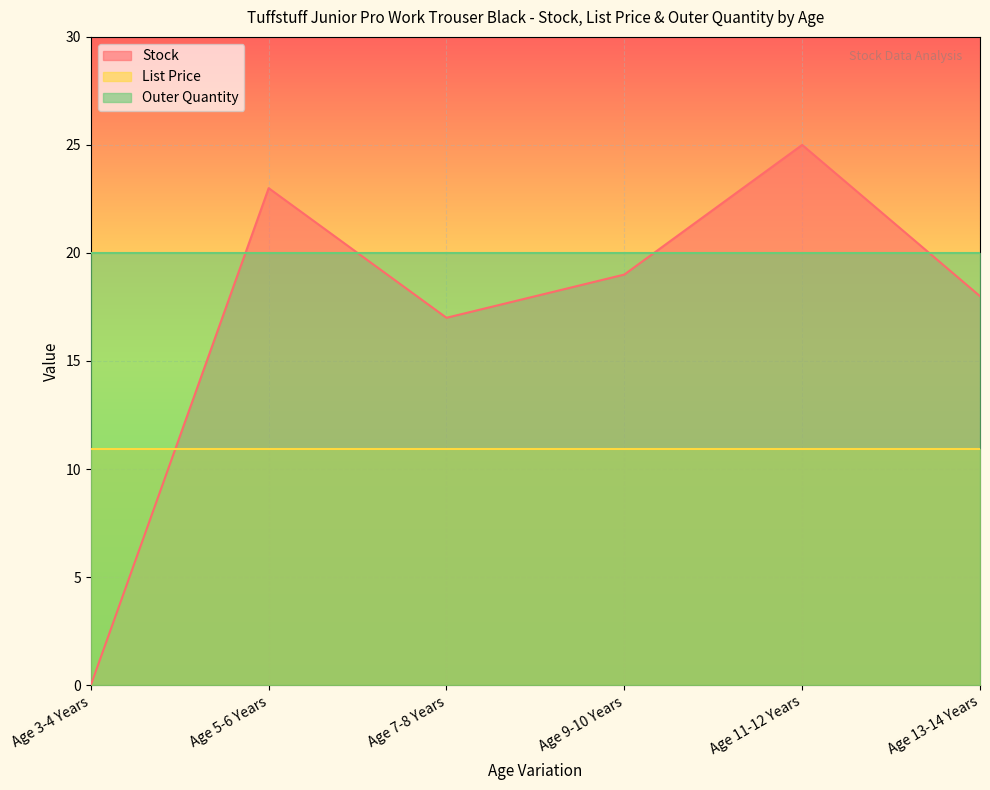

At which category does Stock reach its first local peak?

Age 5-6 Years